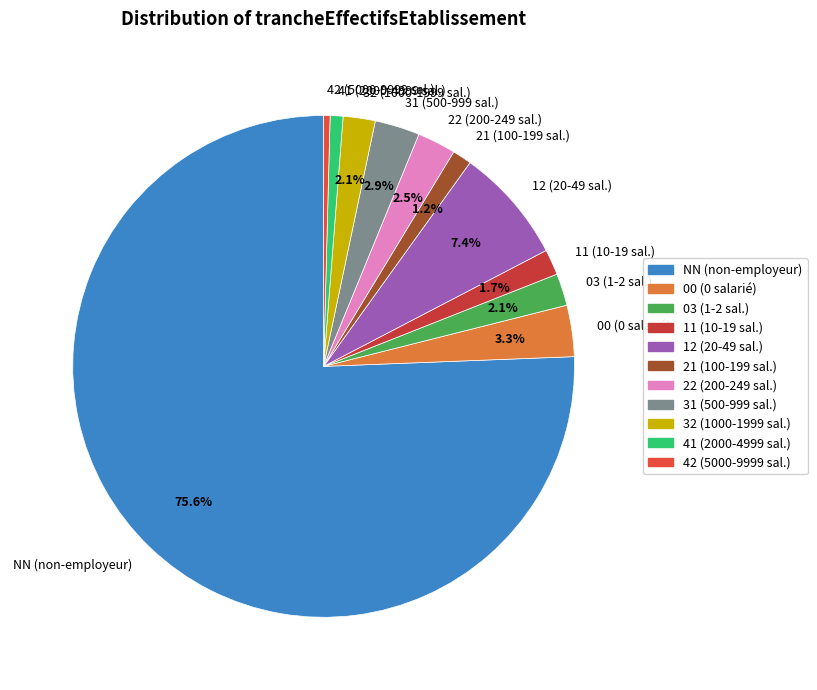

Is it true that 12 is 22% of the pie?

False